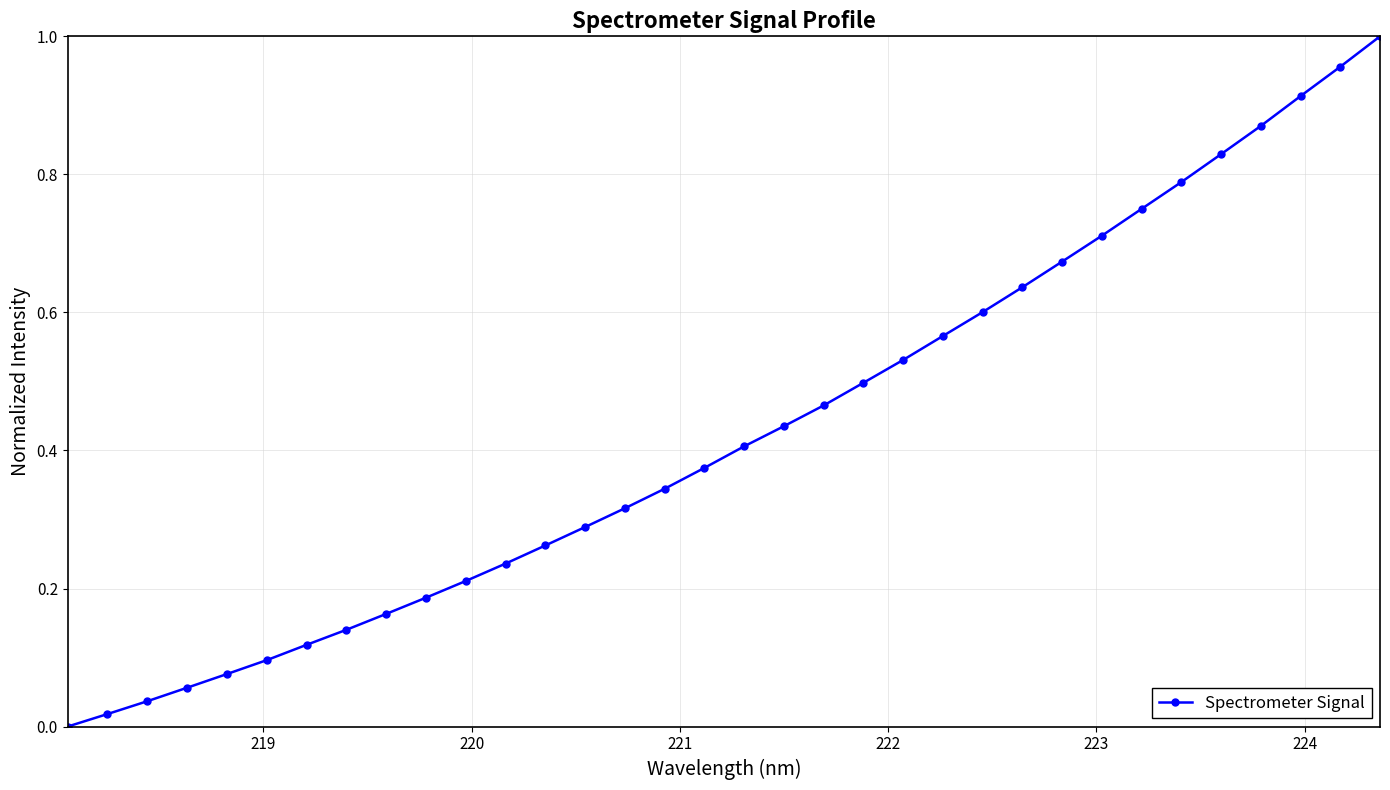

What is the sum of all values?

14.6